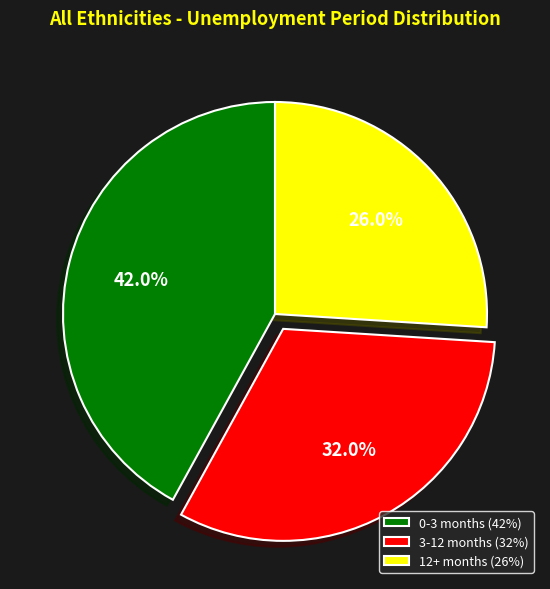

How many slices are in this pie chart?

3